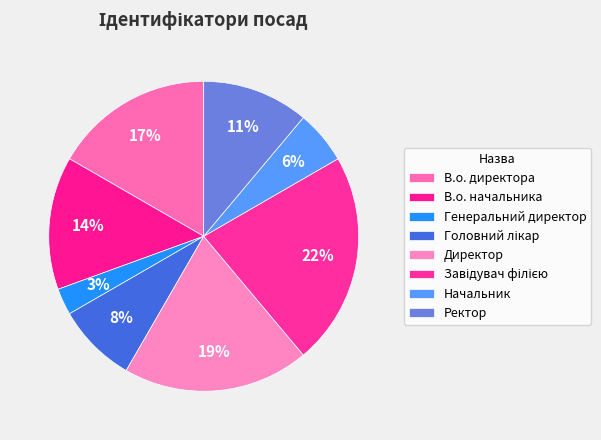

Count the number of slices in the pie.

8